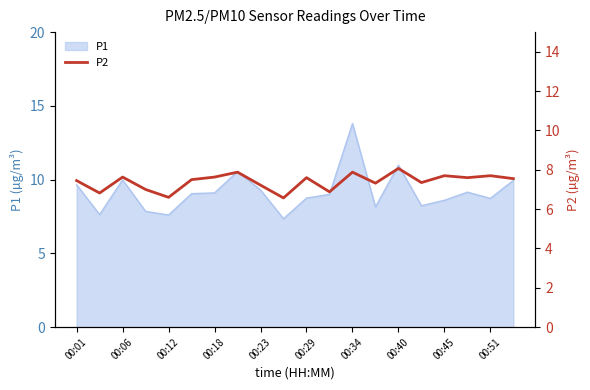

The P1 series shows 4.9 at 00:29. True or false?

False